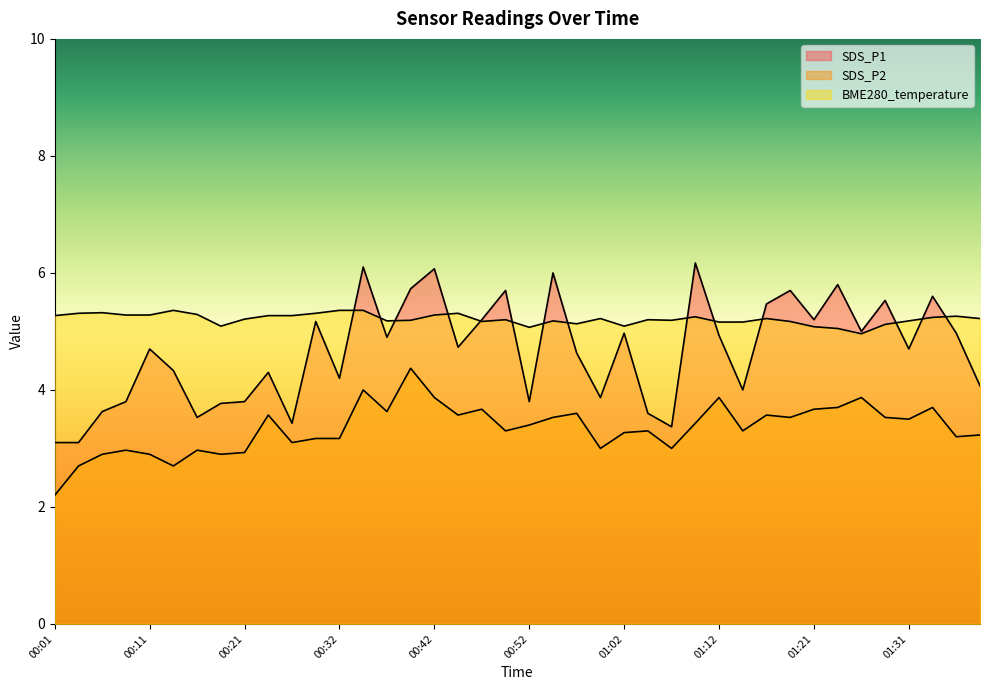

What is the lowest value of the SDS_P1 series?

3.1